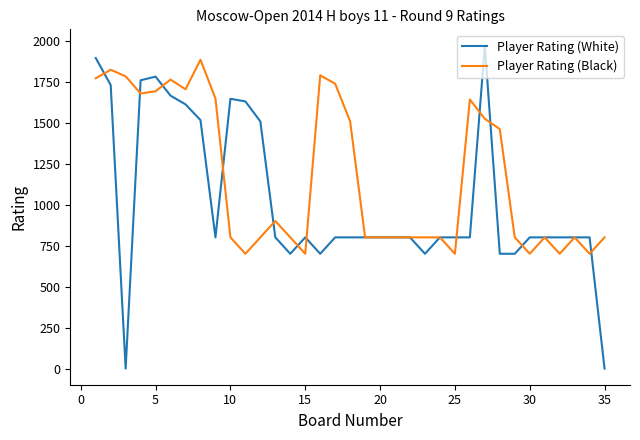

Which series has the largest total across all categories?

Player Rating (Black)